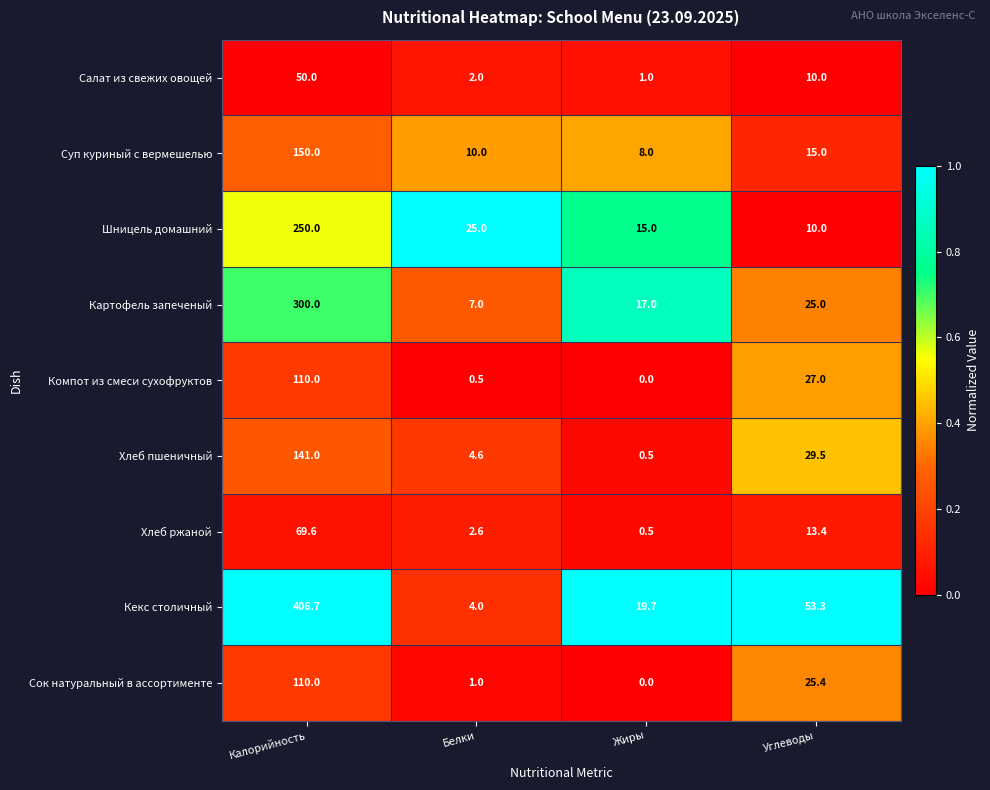

What is the total value across all series at Углеводы?

208.6